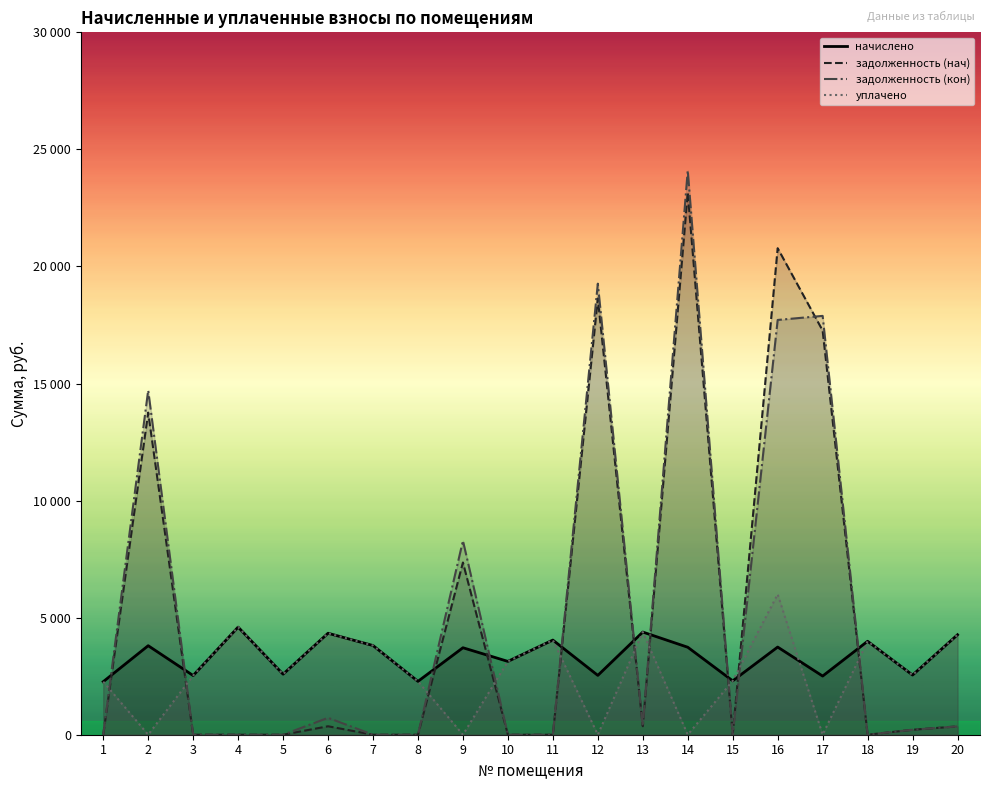

True or false: уплачено has a value of -3705.5 at 2.

False